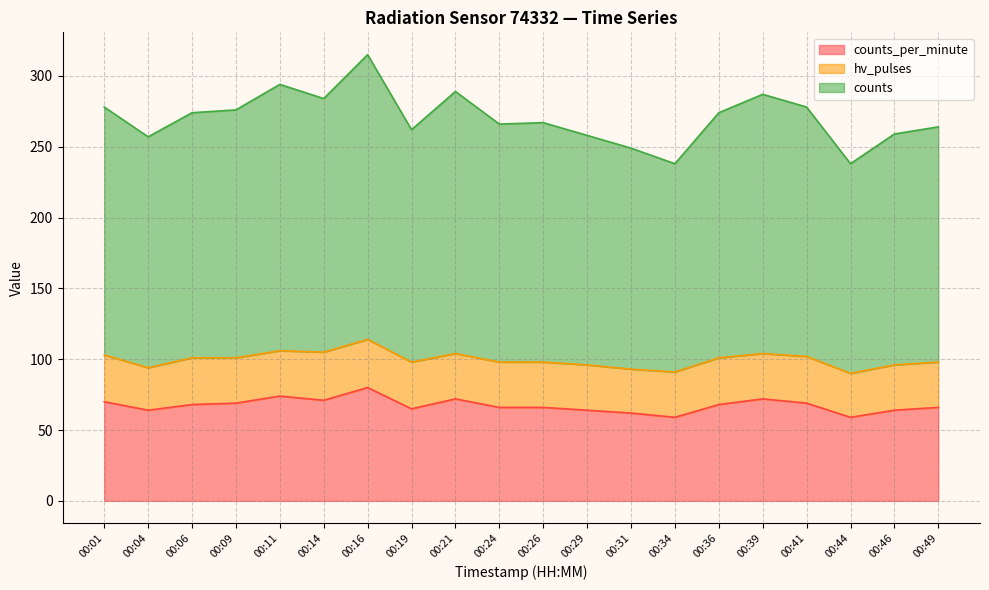

True or false: counts_per_minute and counts cross at least once.

False